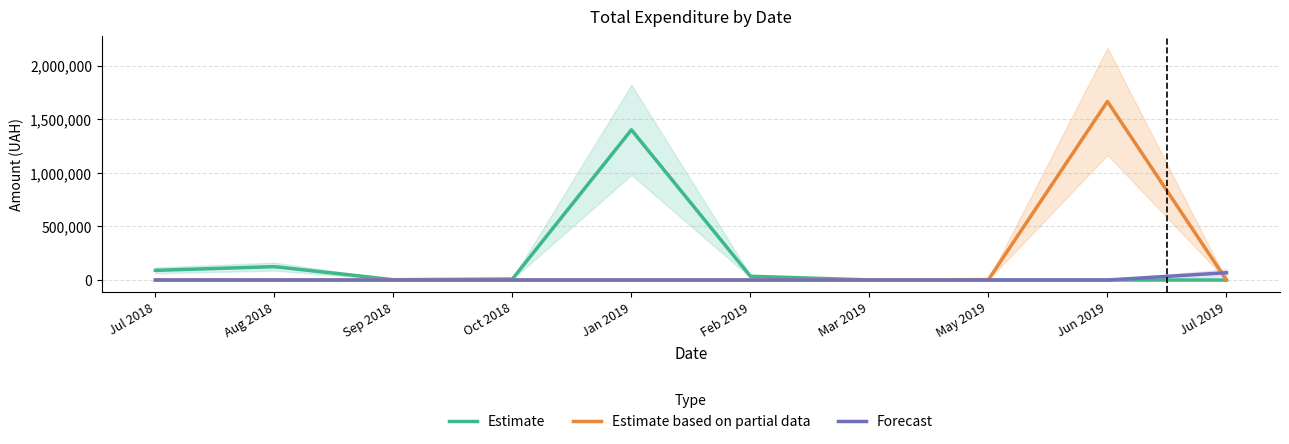

Between May 2019 and Mar 2019, which is larger?

Mar 2019